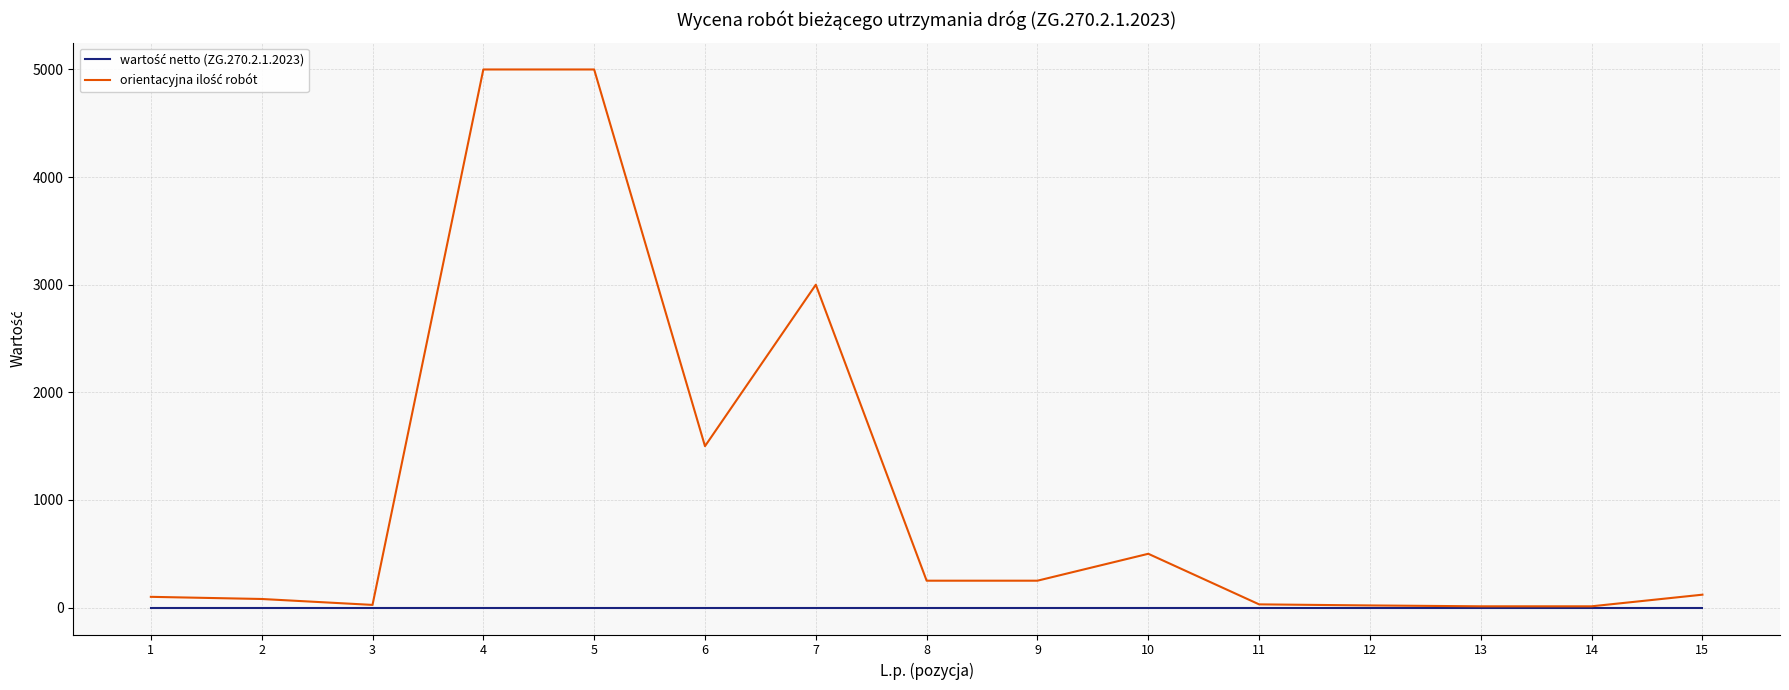

What is the maximum value shown in the chart?

5000